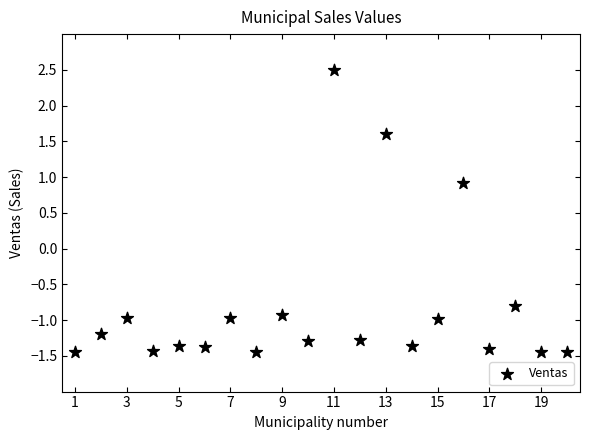

What is the range of Y values (max minus min)?

3.9